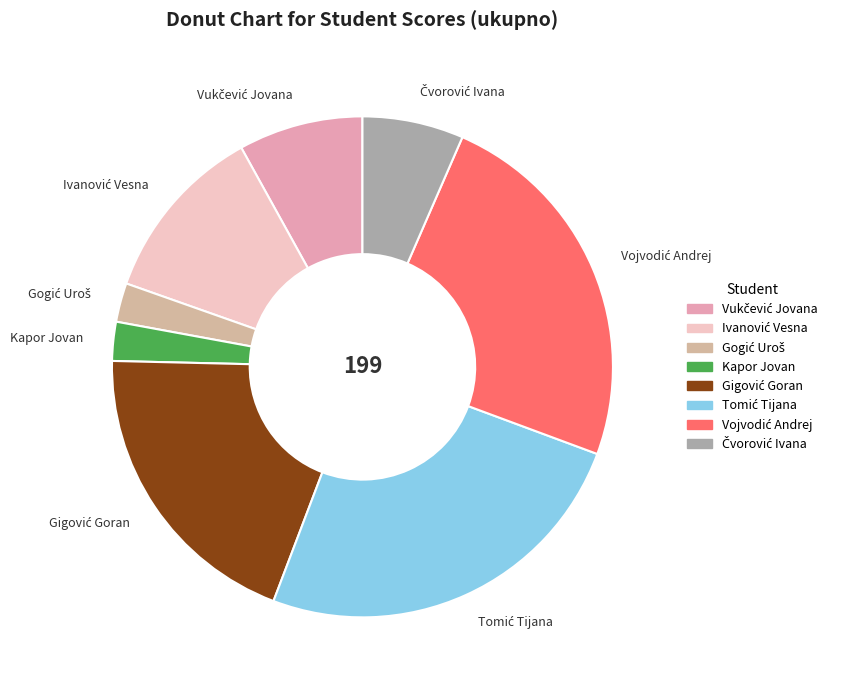

Is there a majority slice in this chart?

No